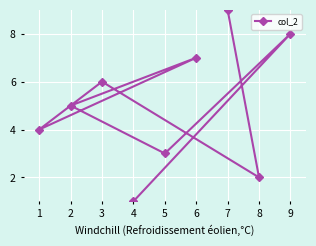

What is the maximum value shown in the chart?

9